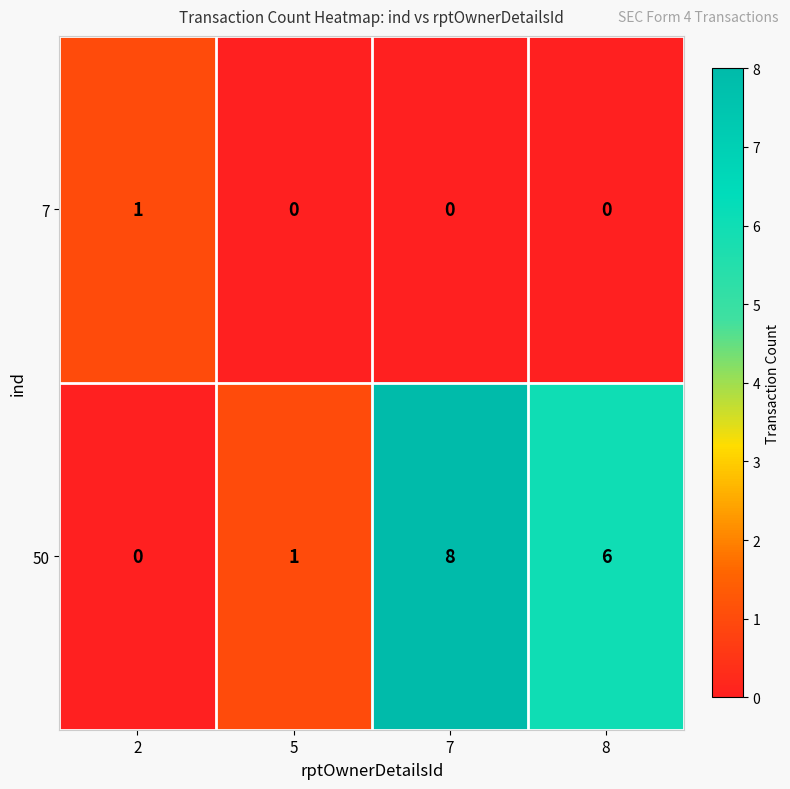

What is the approximate value of 50 at 8?

6